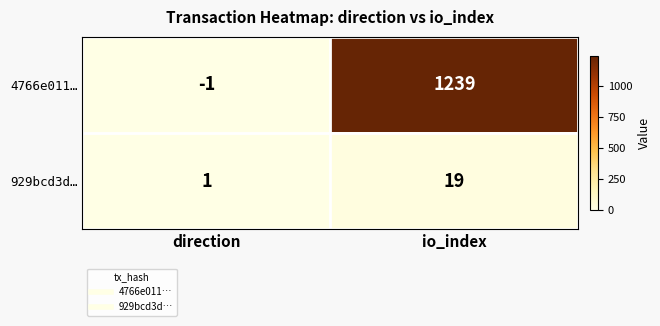

What is the sum of all 929bcd3d… values?

20